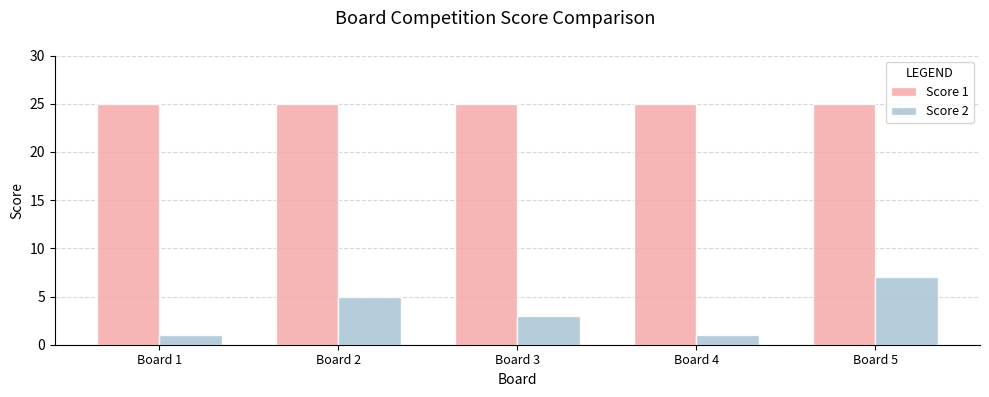

At how many categories does at least one series exceed 24?

5